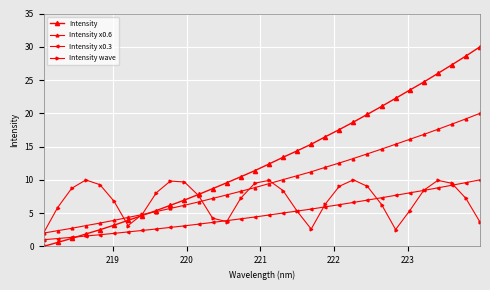

Reading left to right, transcribe all the data shown in this chart.

Intensity: 0.0	0.6	1.2	1.9	2.5	3.2	3.9	4.6	5.4	6.2	7.0	7.8	8.7	9.6	10.5	11.4	12.4	13.4	14.4	15.3	16.5	17.6	18.7	19.9	21.0	22.3	23.5	24.7	26.0	27.3	28.6	30.0
Intensity x0.6: 2.0	2.4	2.7	3.1	3.5	3.9	4.3	4.8	5.2	5.7	6.2	6.7	7.2	7.7	8.3	8.8	9.4	10.0	10.6	11.2	11.9	12.5	13.2	13.9	14.6	15.4	16.1	16.8	17.6	18.4	19.2	20.0
Intensity x0.3: 1.0	1.2	1.4	1.6	1.7	2.0	2.2	2.4	2.6	2.9	3.1	3.3	3.6	3.9	4.1	4.4	4.7	5.0	5.3	5.6	5.9	6.3	6.6	7.0	7.3	7.7	8.0	8.4	8.8	9.2	9.6	10.0
Intensity wave: 2.0	5.8	8.7	10.0	9.3	6.8	3.1	4.8	8.1	9.8	9.7	7.6	4.2	3.7	7.3	9.5	9.9	8.4	5.3	2.6	6.4	9.0	10.0	9.0	6.3	2.5	5.4	8.4	9.9	9.5	7.2	3.7